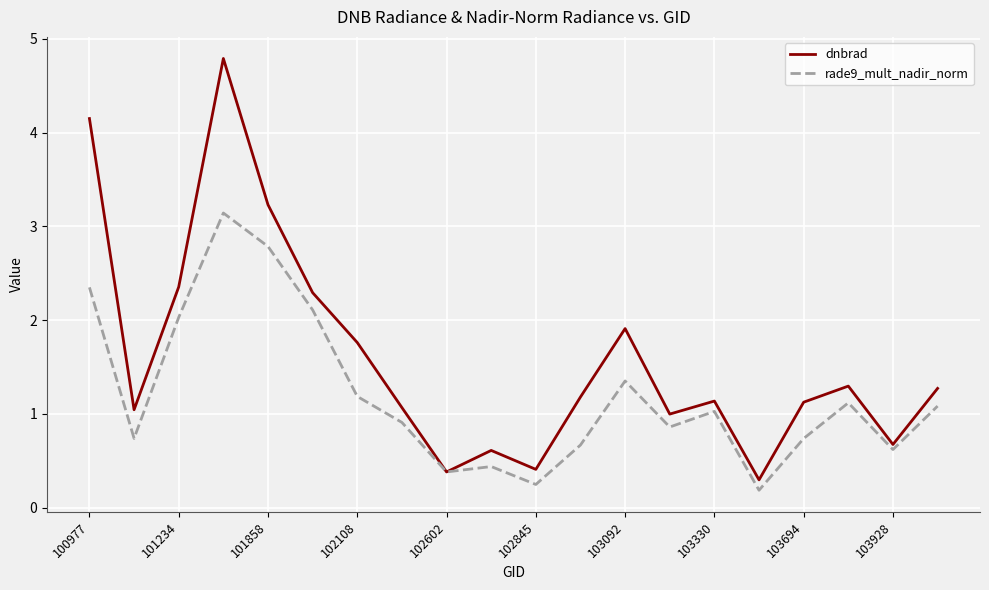

List the series in order of their peak value, highest first.

dnbrad, rade9_mult_nadir_norm